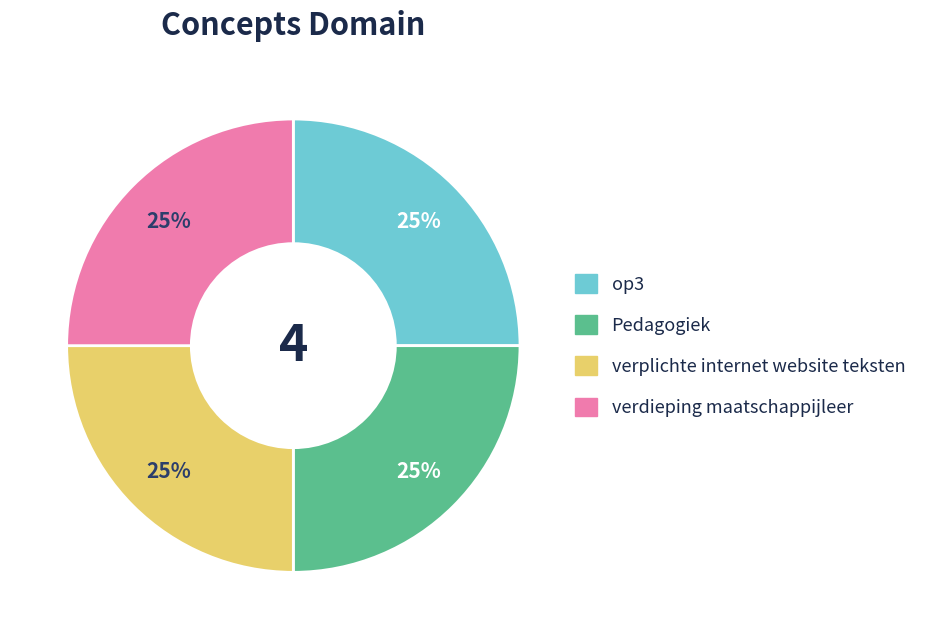

To the nearest percent, what is the difference between the largest and smallest slice percentages?

0%